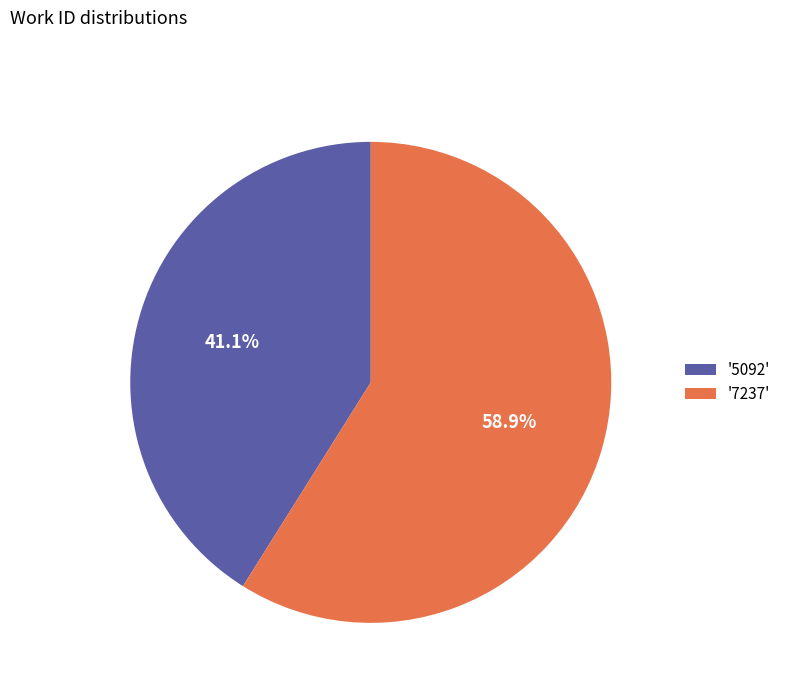

What is the largest slice in the pie chart?

'7237'